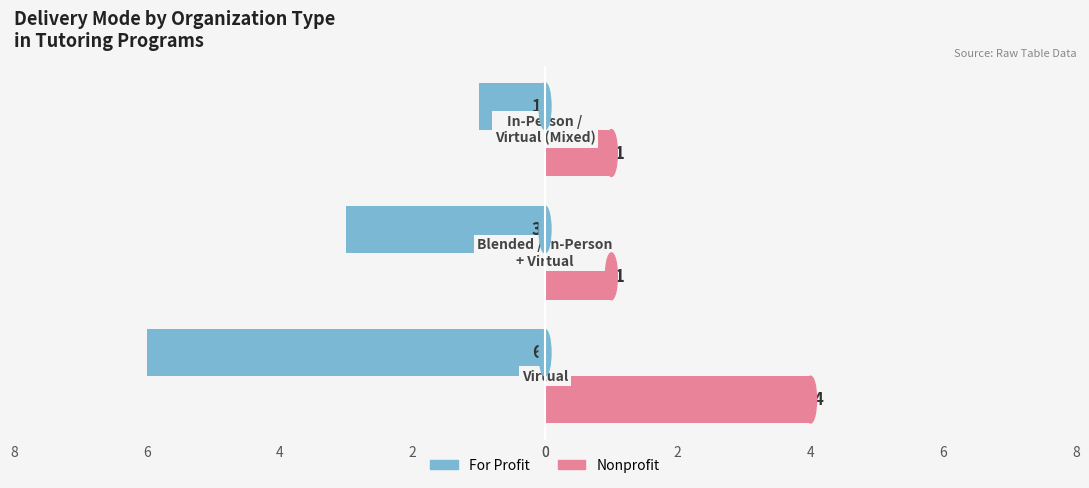

What are all the series names shown in the legend?

For Profit, Nonprofit